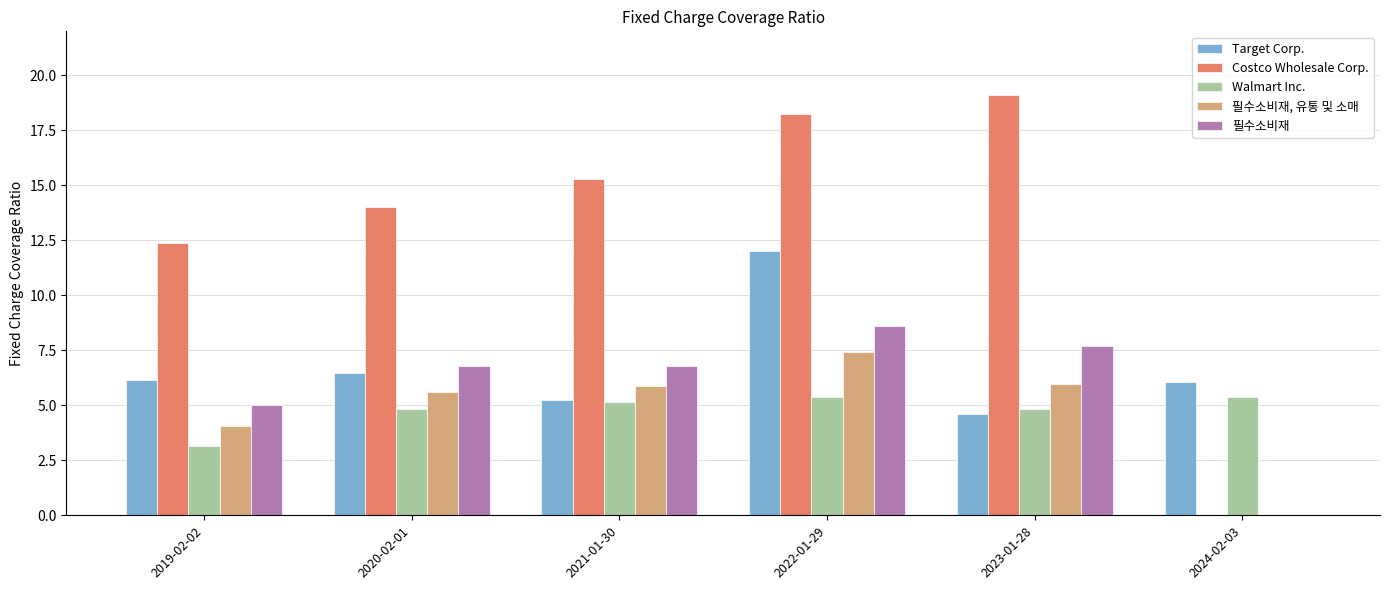

What is the sum of all Costco Wholesale Corp. values?

79.1